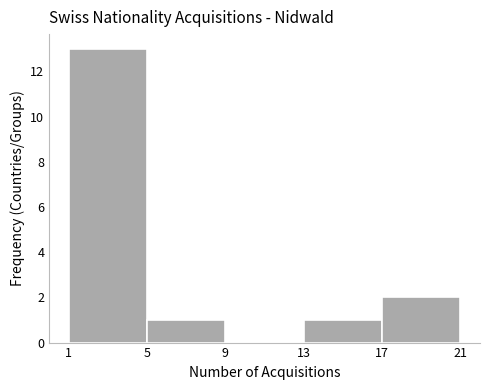

How tall is the bar that spans 17 to 21 on the x-axis? The values are not printed on the chart, so give them approximately, as read against the axis.

2